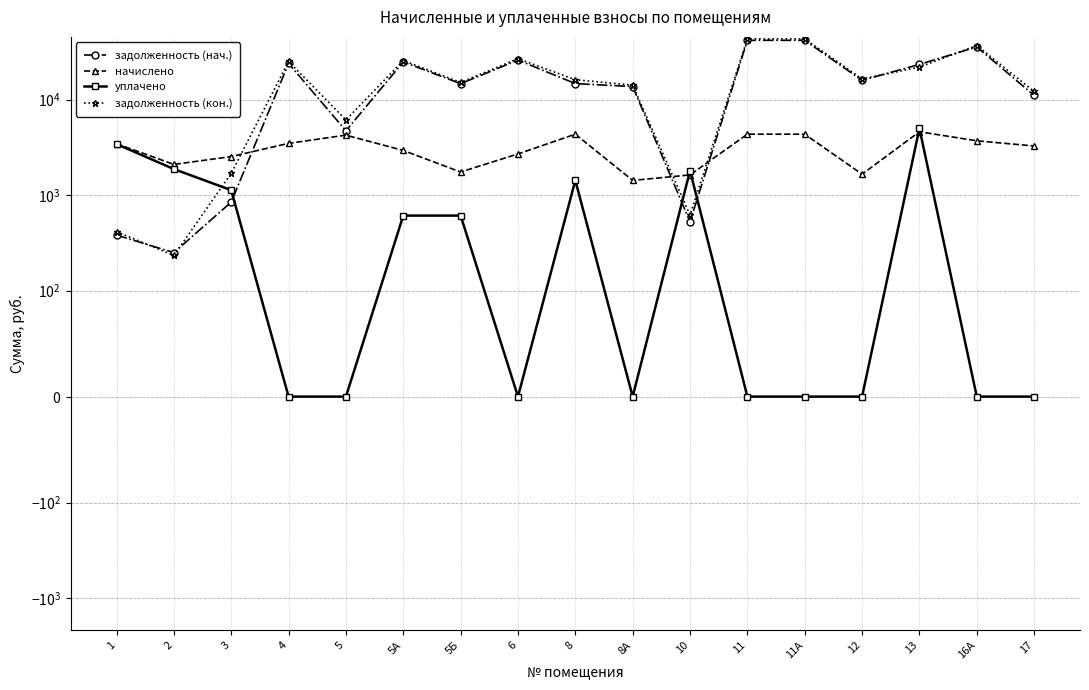

Rank the categories by задолженность (кон.) value from lowest to highest.

2, 1, 10, 3, 5, 17, 8А, 5Б, 8, 12, 13, 4, 5А, 6, 16А, 11, 11А